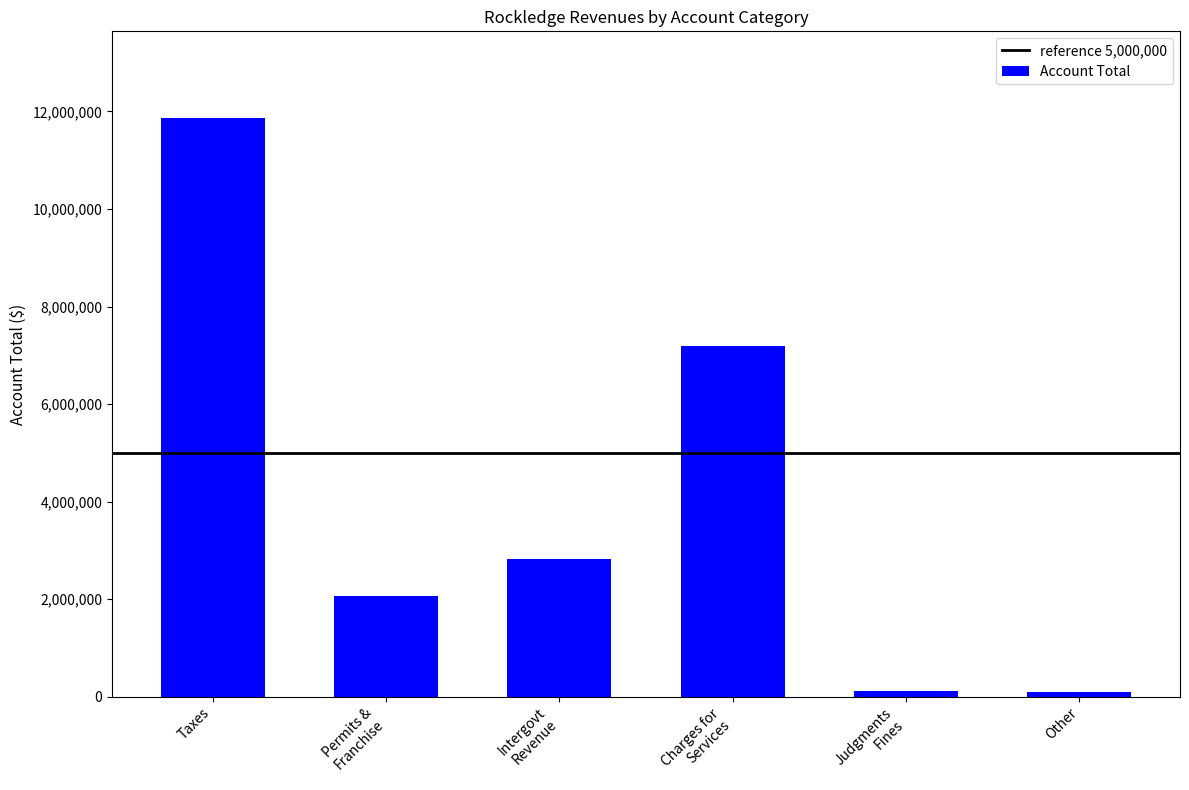

The chart shows a value of 4764472 at Taxes. True or false?

False